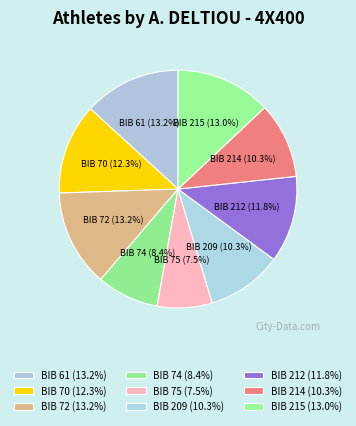

What is the smallest slice in the pie chart?

BIB 75 (7.5%)